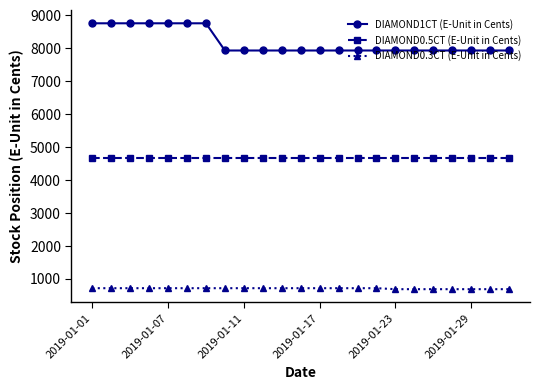

What is the value of the DIAMOND0.3CT (E-Unit in Cents) point at the 13th from the left?

717